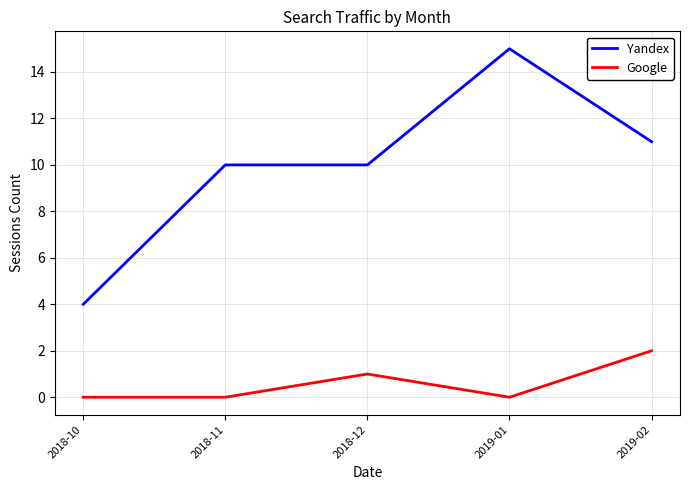

True or false: Yandex has a value of 4 at 2018-10.

True